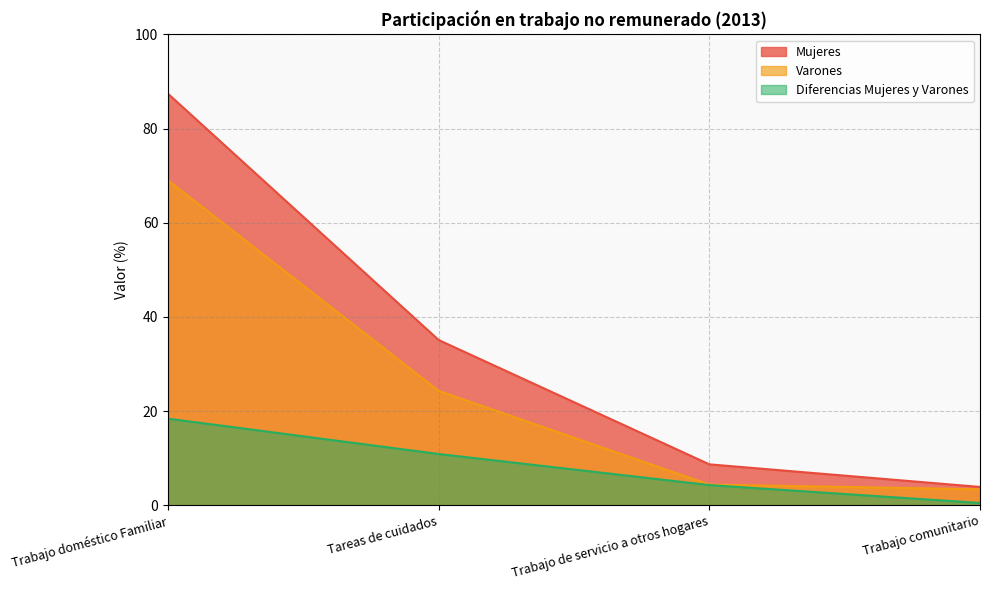

Between Trabajo doméstico Familiar and Tareas de cuidados, which series saw the biggest shift?

Mujeres